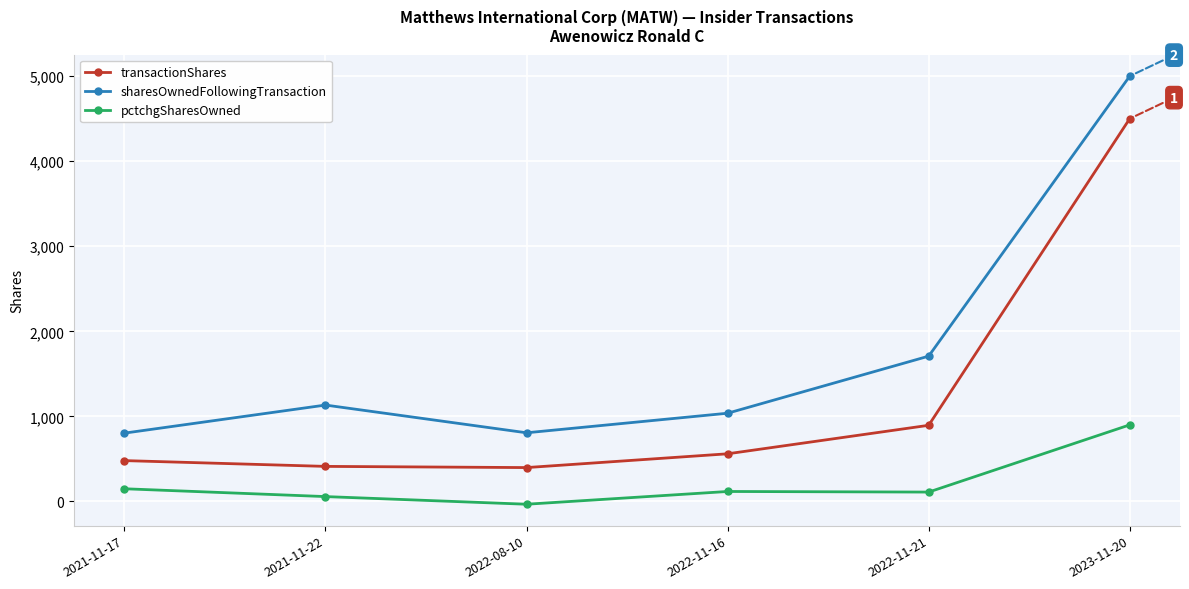

Which category has the highest value across all series?

2023-11-20